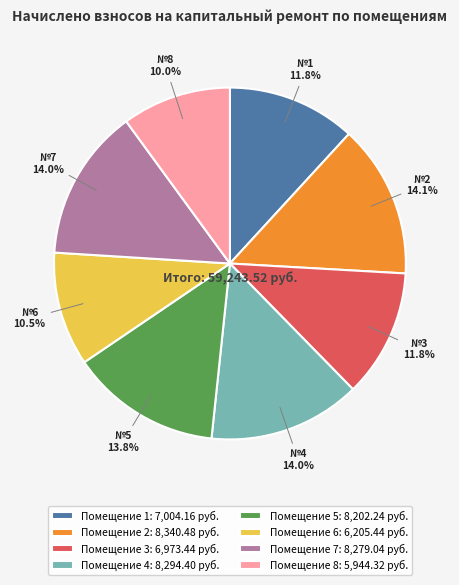

Is there a majority slice in this chart?

No